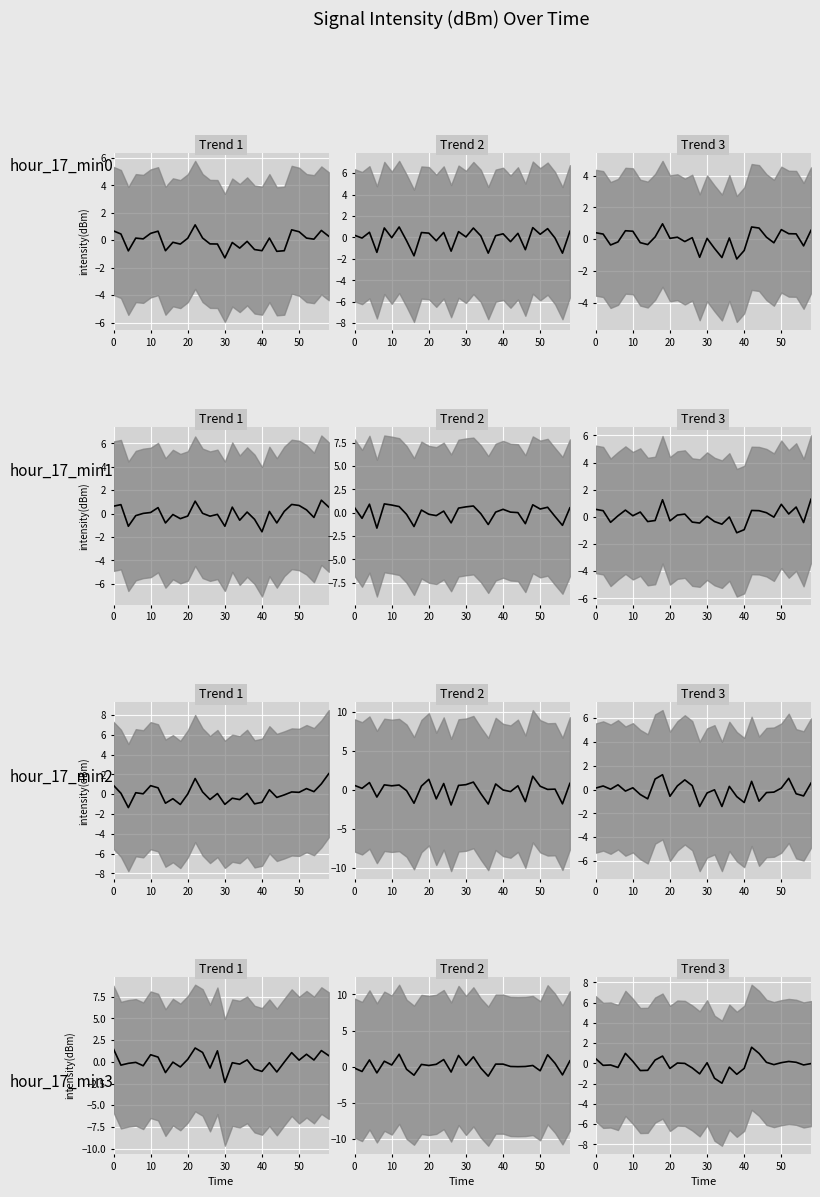

What is the greatest value displayed?

1.6